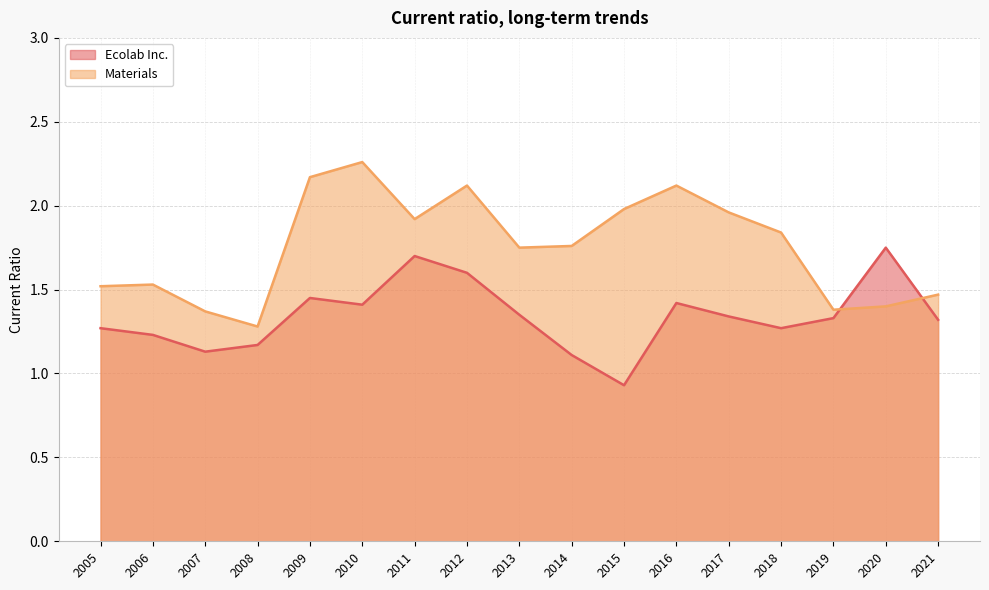

What is the greatest value displayed?

2.3